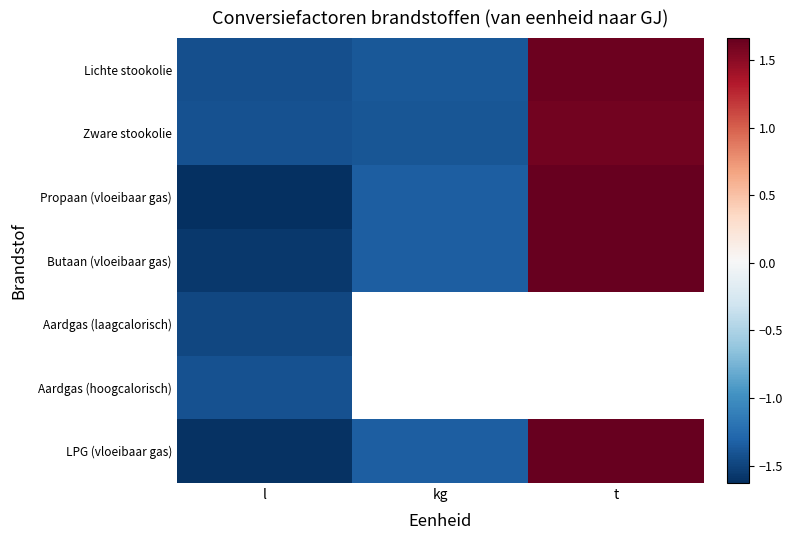

Is the value of Butaan (vloeibaar gas) at kg greater than the value of Propaan (vloeibaar gas) at kg?

No